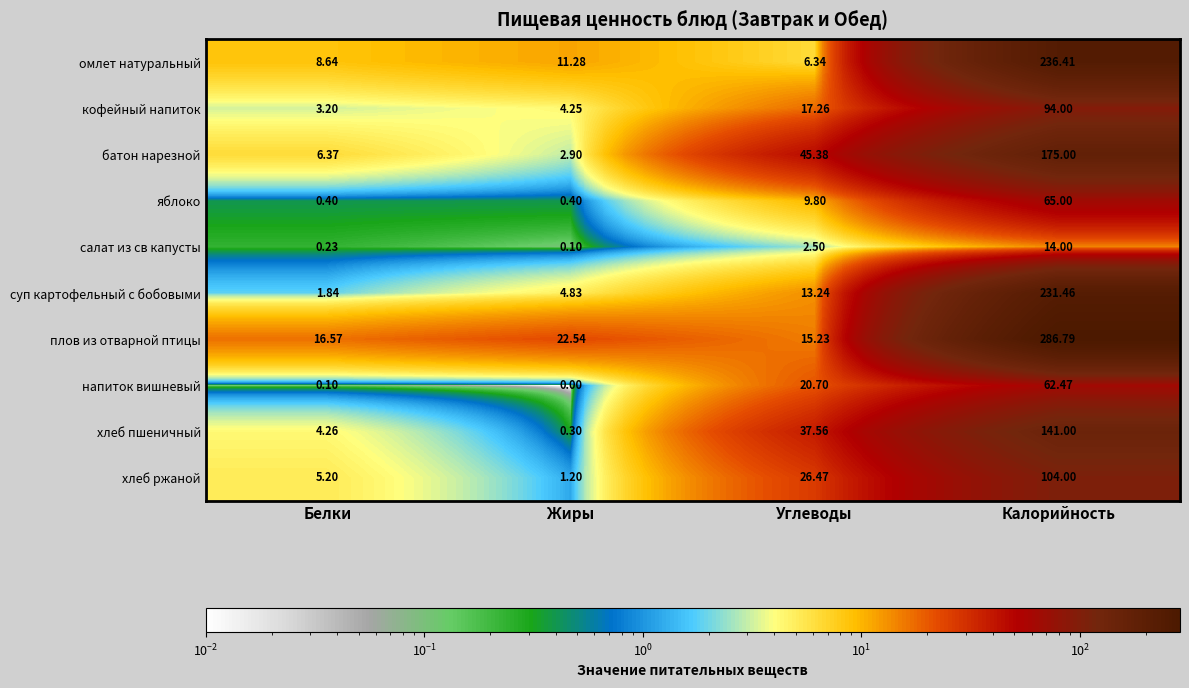

Count the number of data series in this chart.

10